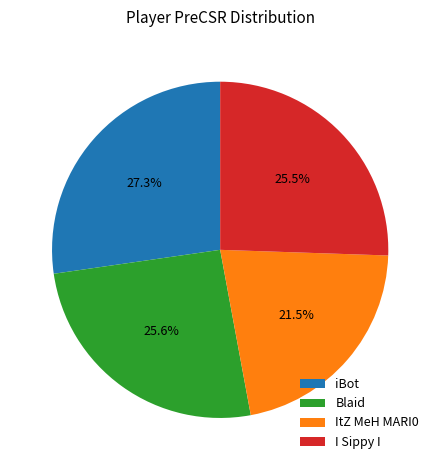

Which has a higher value, iBot or Blaid?

iBot